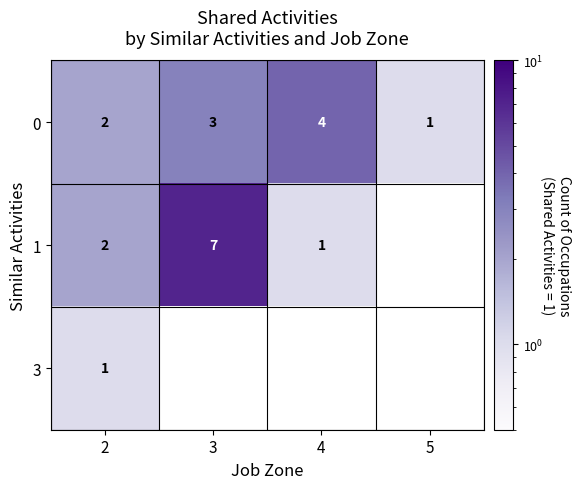

Which label corresponds to the smallest value in the chart?

5